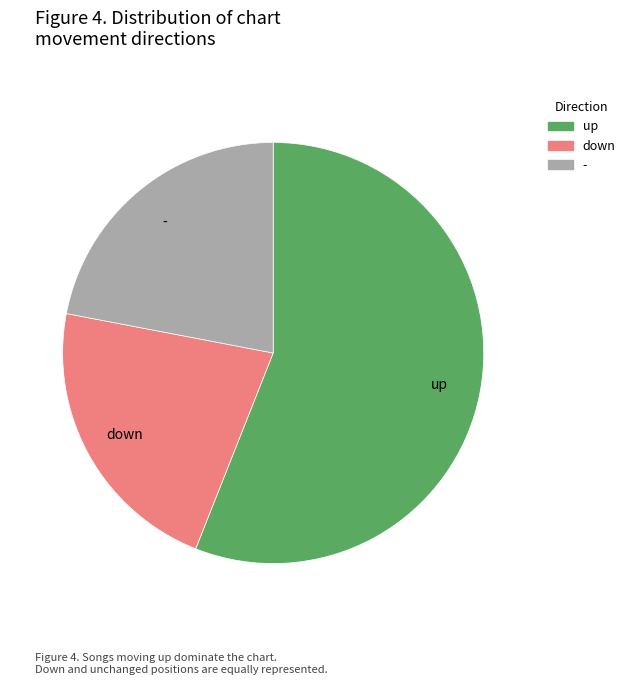

Is the sum of - and down greater than half?

No